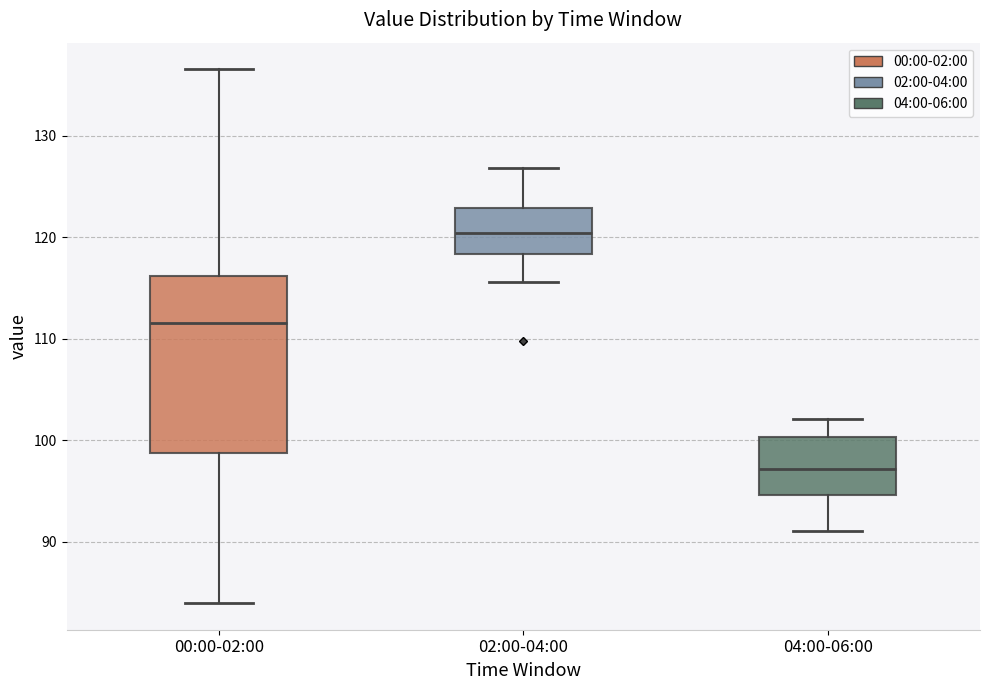

Which box has the lowest median line?

04:00-06:00